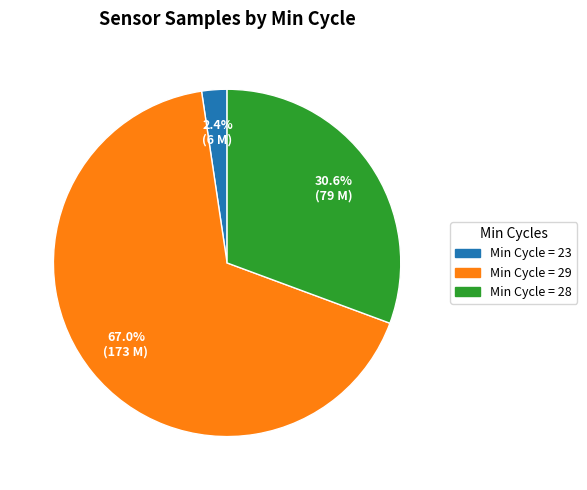

Approximately how many times larger is the value at Min Cycle = 29 compared to Min Cycle = 28?

2.2